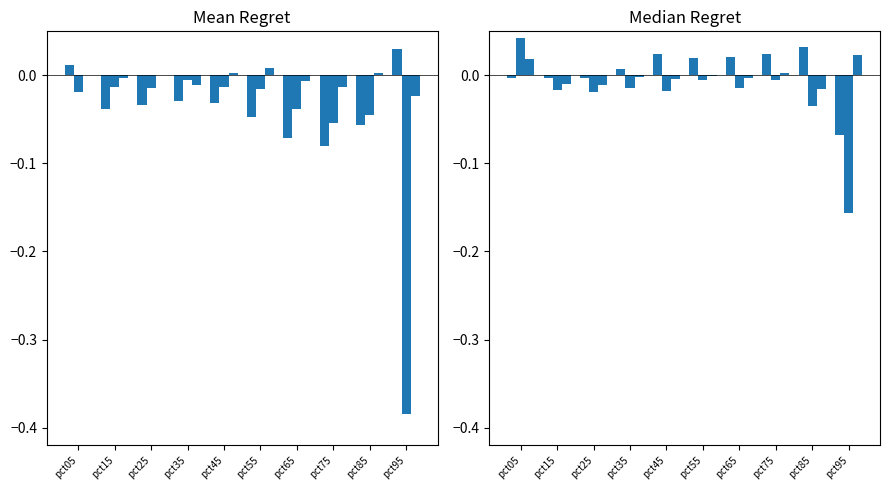

Which category has the highest value in the Feb series?

pct35